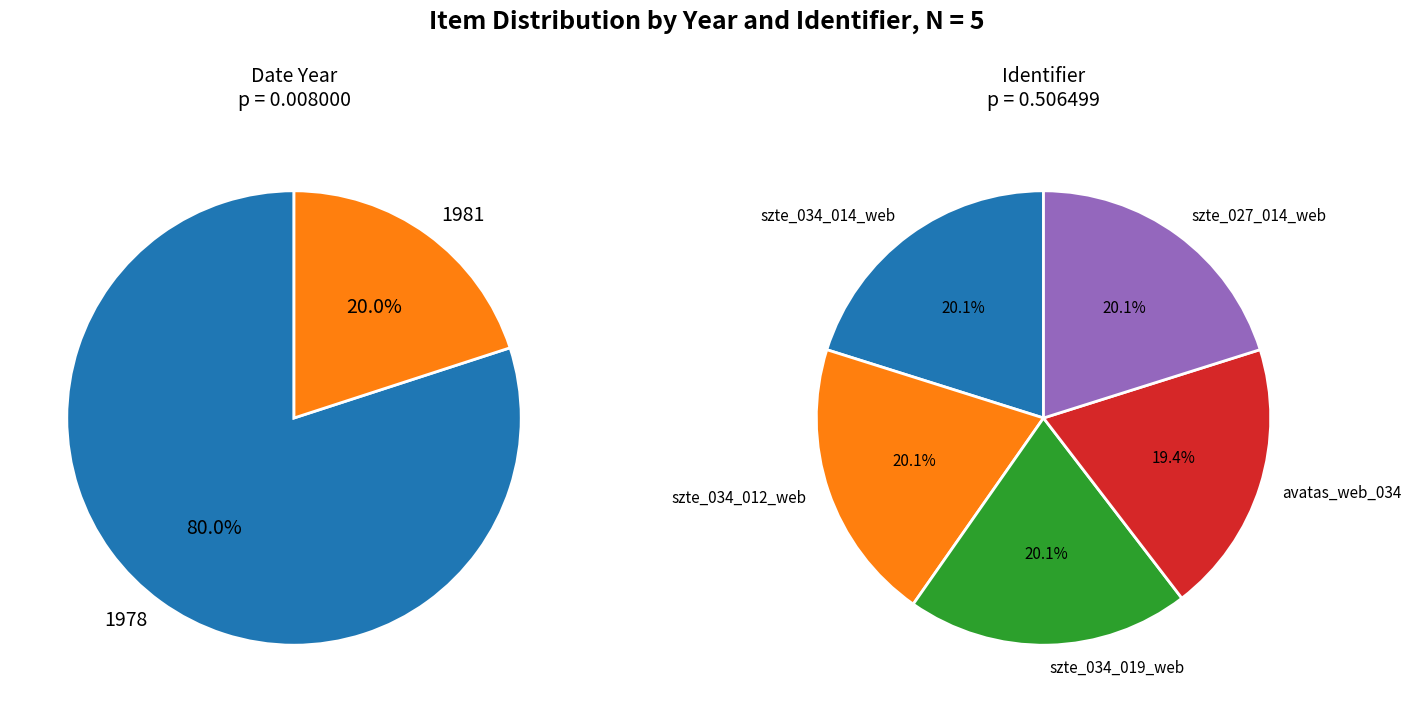

Rank the categories by value from lowest to highest.

avatas_web_034, szte_027_014_web, szte_034_019_web, szte_034_012_web, szte_034_014_web